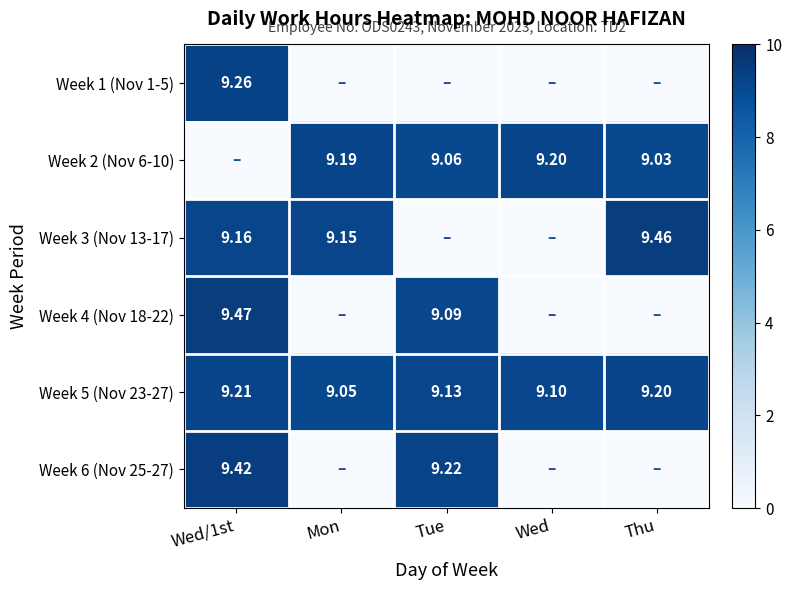

Where is Week 5 (Nov 23-27) nearest to the value 9?

Mon